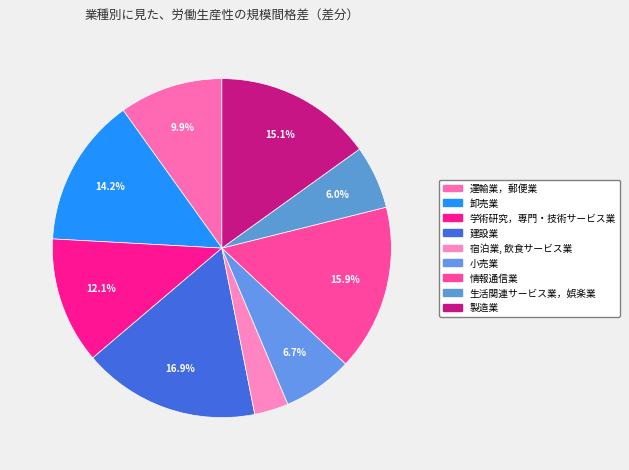

Combined, do 運輸業，郵便業 and 生活関連サービス業，娯楽業 account for over 50%?

No